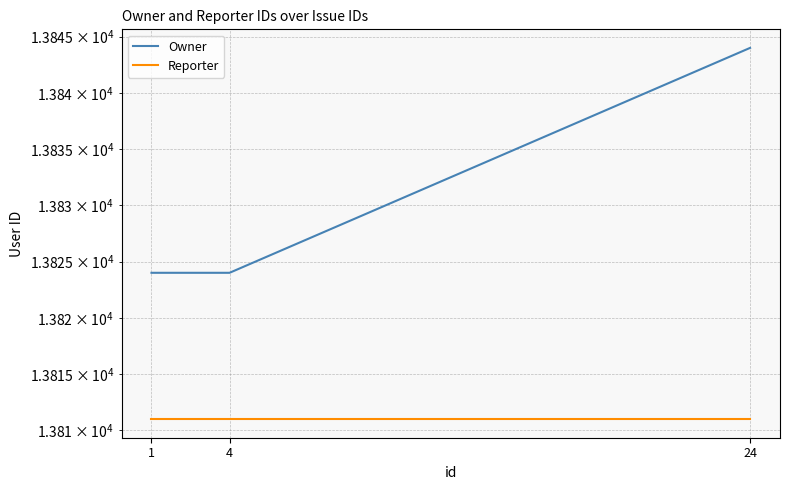

Where is Owner nearest to the value 13834?

1